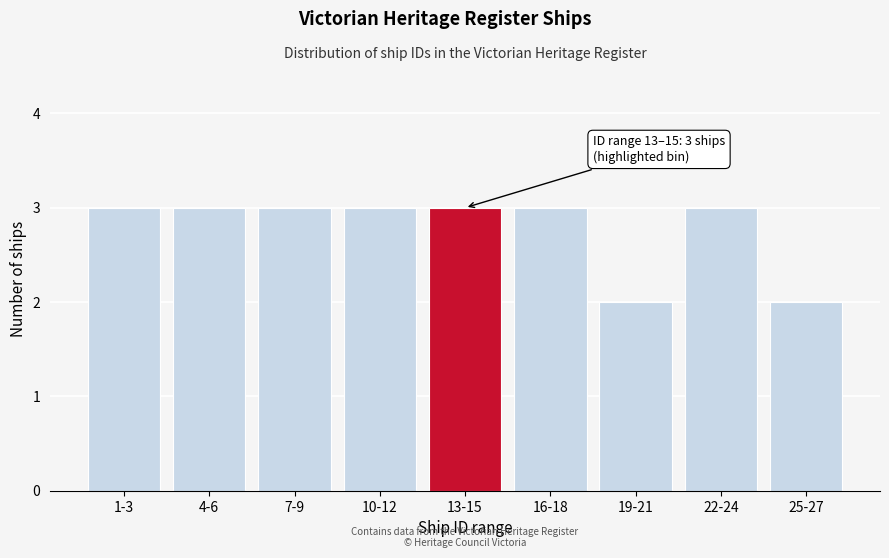

Reading left to right, list all the values displayed in this chart.

3	3	3	3	3	3	2	3	2